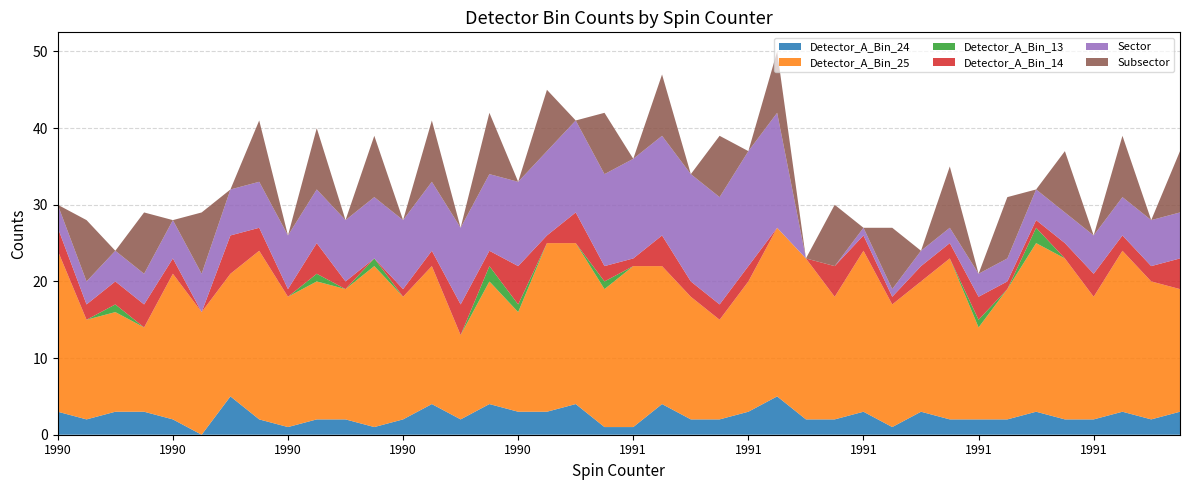

Reading left to right, what are all the values shown in this chart?

Detector_A_Bin_24: 1990=3	1990=2	1990=3	1990=3	1990=2	1990=0	1990=5	1990=2	1990=1	1990=2	1990=2	1990=1	1990=2	1990=4	1990=2	1990=4	1990=3	1990=3	1990=4	1990=1	1991=1	1991=4	1991=2	1991=2	1991=3	1991=5	1991=2	1991=2	1991=3	1991=1	1991=3	1991=2	1991=2	1991=2	1991=3	1991=2	1991=2	1991=3	1991=2	1991=3
Detector_A_Bin_25: 1990=21	1990=13	1990=13	1990=11	1990=19	1990=16	1990=16	1990=22	1990=17	1990=18	1990=17	1990=21	1990=16	1990=18	1990=11	1990=16	1990=13	1990=22	1990=21	1990=18	1991=21	1991=18	1991=16	1991=13	1991=17	1991=22	1991=21	1991=16	1991=21	1991=16	1991=17	1991=21	1991=12	1991=17	1991=22	1991=21	1991=16	1991=21	1991=18	1991=16
Detector_A_Bin_13: 1990=0	1990=0	1990=1	1990=0	1990=0	1990=0	1990=0	1990=0	1990=0	1990=1	1990=0	1990=1	1990=0	1990=0	1990=0	1990=2	1990=1	1990=0	1990=0	1990=1	1991=0	1991=0	1991=0	1991=0	1991=0	1991=0	1991=0	1991=0	1991=0	1991=0	1991=0	1991=0	1991=1	1991=0	1991=2	1991=0	1991=0	1991=0	1991=0	1991=0
Detector_A_Bin_14: 1990=3	1990=2	1990=3	1990=3	1990=2	1990=0	1990=5	1990=3	1990=1	1990=4	1990=1	1990=0	1990=1	1990=2	1990=4	1990=2	1990=5	1990=1	1990=4	1990=2	1991=1	1991=4	1991=2	1991=2	1991=2	1991=0	1991=0	1991=4	1991=2	1991=1	1991=2	1991=2	1991=3	1991=1	1991=1	1991=2	1991=3	1991=2	1991=2	1991=4
Sector: 1990=3	1990=3	1990=4	1990=4	1990=5	1990=5	1990=6	1990=6	1990=7	1990=7	1990=8	1990=8	1990=9	1990=9	1990=10	1990=10	1990=11	1990=11	1990=12	1990=12	1991=13	1991=13	1991=14	1991=14	1991=15	1991=15	1991=0	1991=0	1991=1	1991=1	1991=2	1991=2	1991=3	1991=3	1991=4	1991=4	1991=5	1991=5	1991=6	1991=6
Subsector: 1990=0	1990=8	1990=0	1990=8	1990=0	1990=8	1990=0	1990=8	1990=0	1990=8	1990=0	1990=8	1990=0	1990=8	1990=0	1990=8	1990=0	1990=8	1990=0	1990=8	1991=0	1991=8	1991=0	1991=8	1991=0	1991=8	1991=0	1991=8	1991=0	1991=8	1991=0	1991=8	1991=0	1991=8	1991=0	1991=8	1991=0	1991=8	1991=0	1991=8